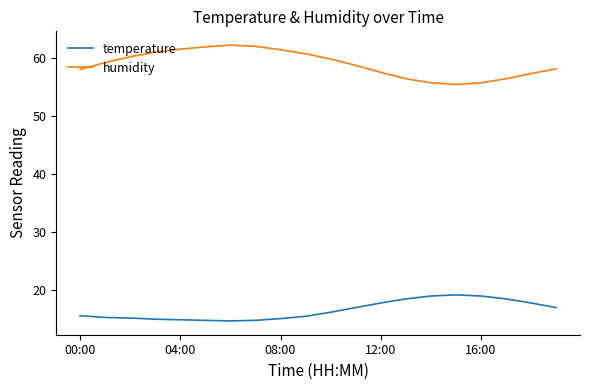

True or false: temperature and humidity cross at least once.

False